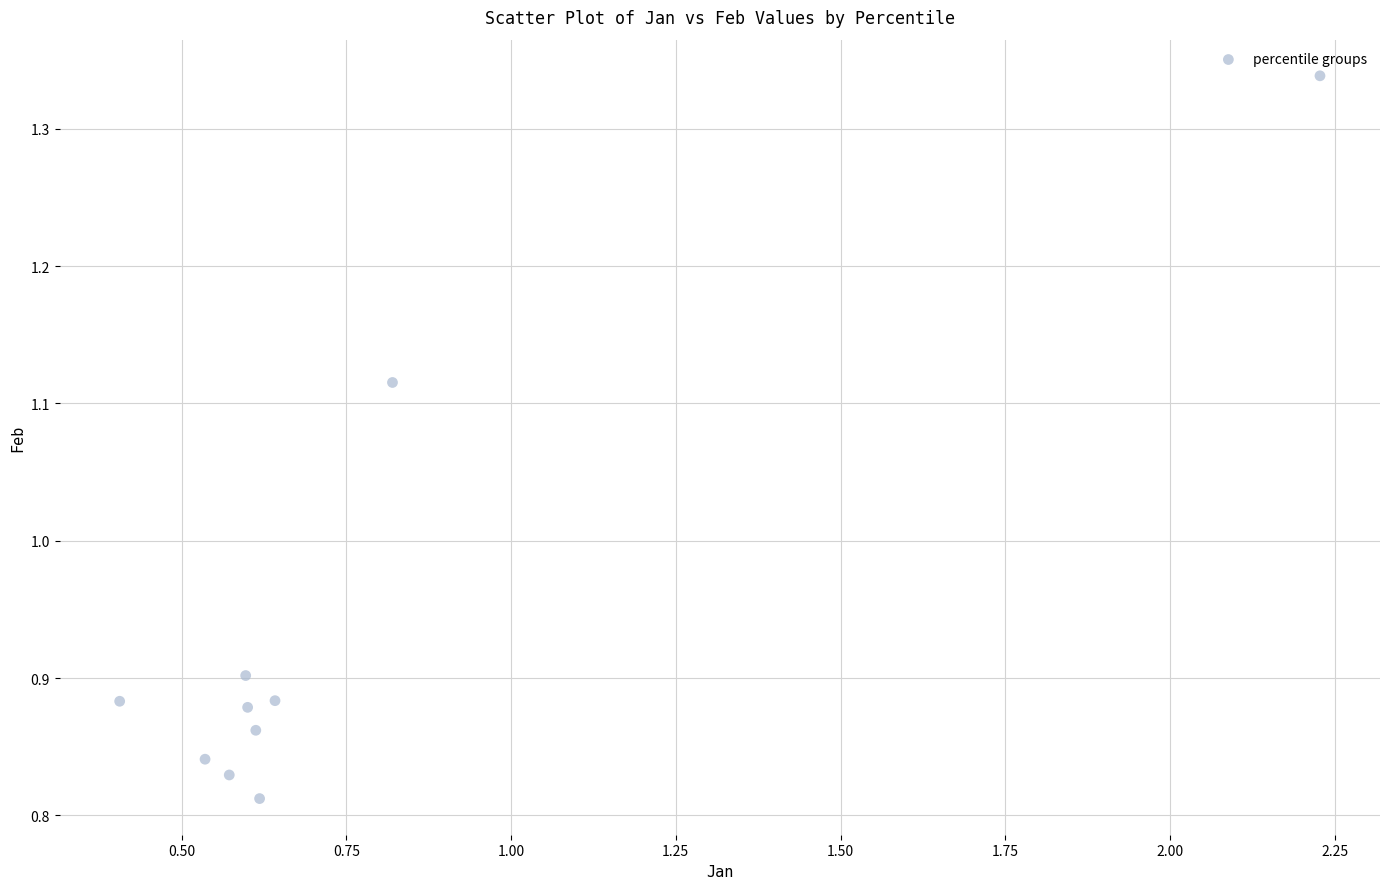

What is the range of X values (max minus min)?

1.8